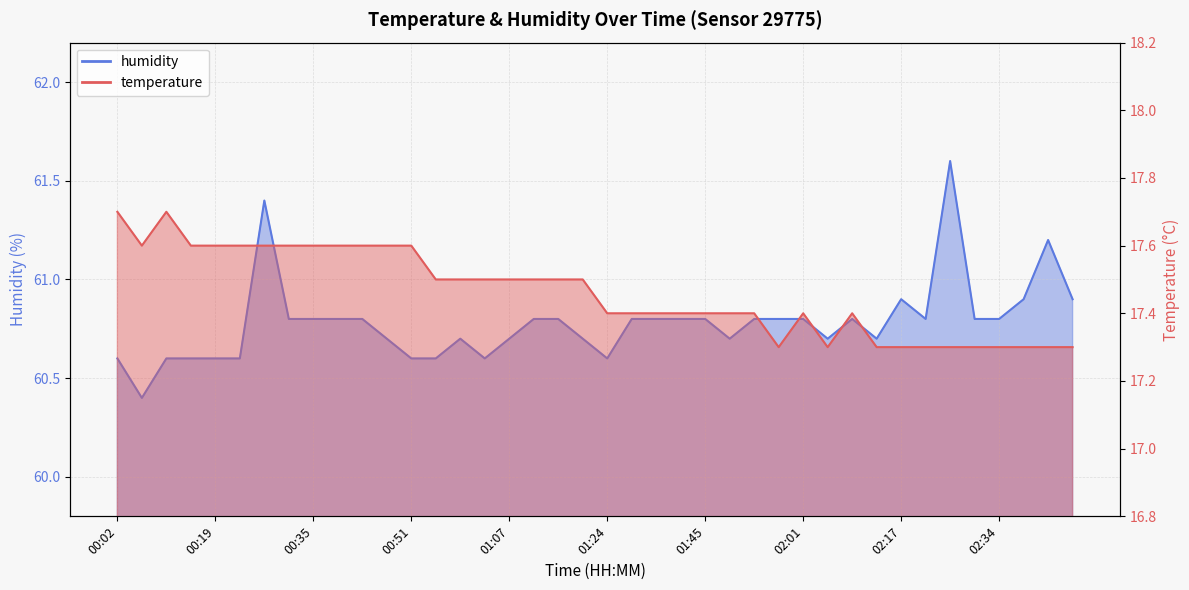

True or false: temperature has a value of 17.4 at 01:32.

True